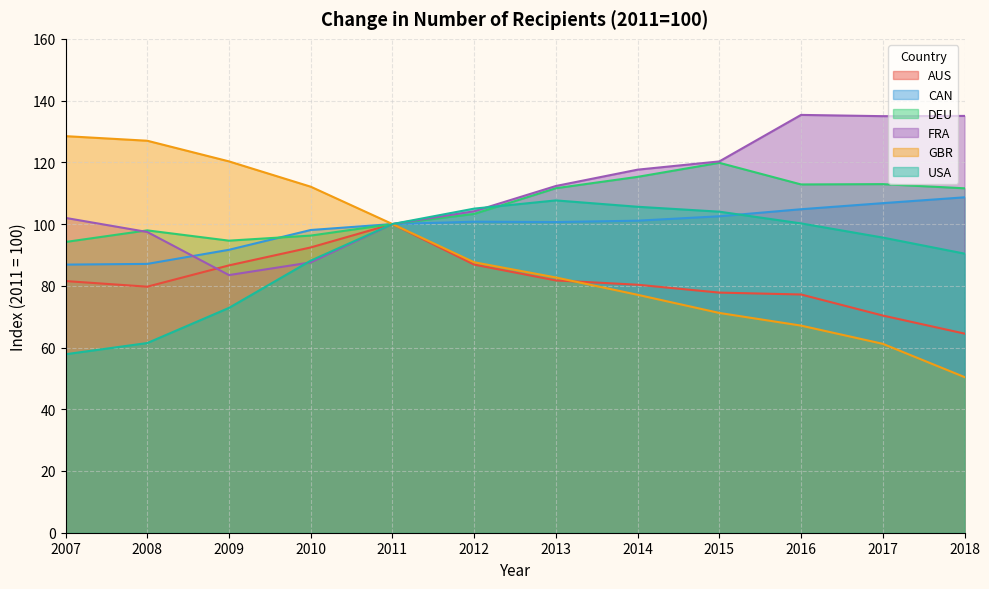

Between 2009 and 2010, which is larger?

2010